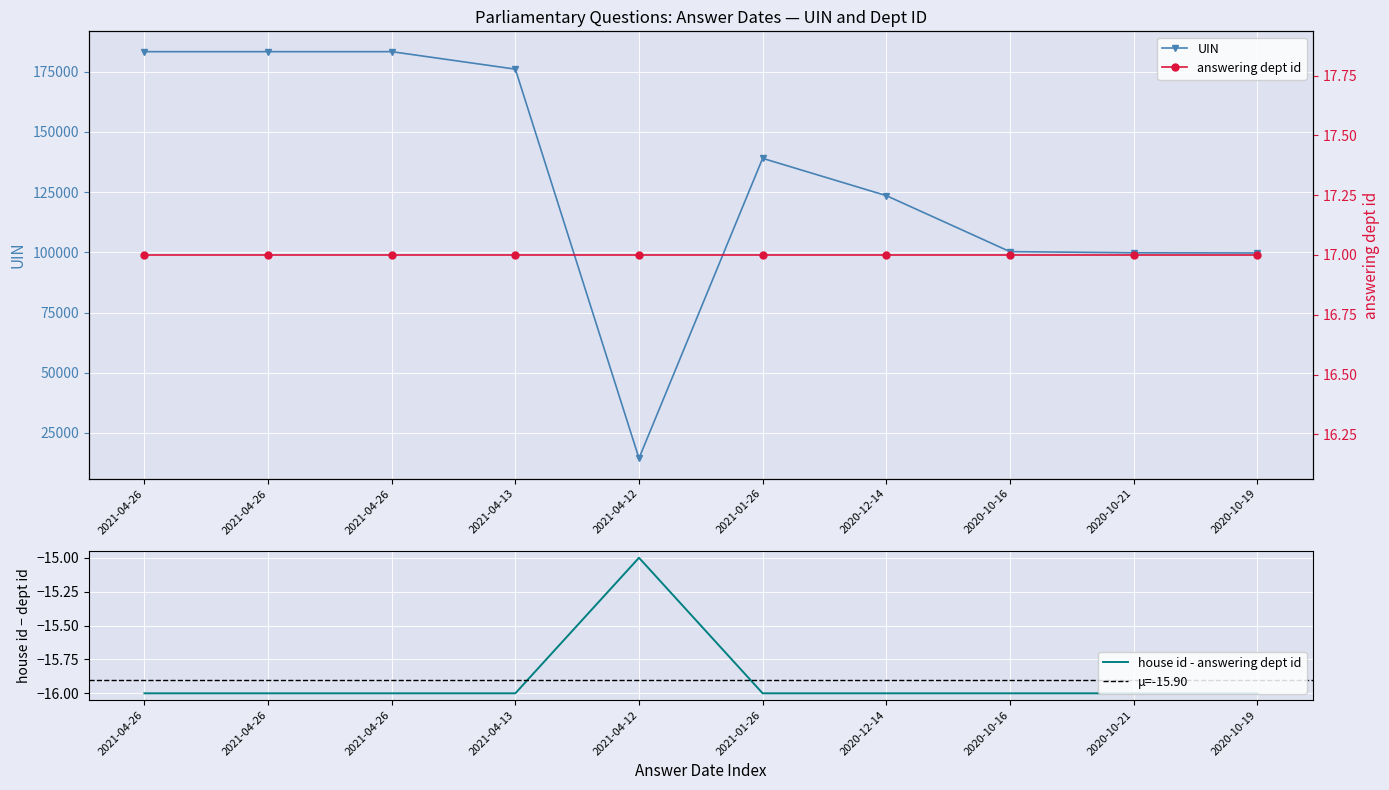

The value at 2021-04-26 is -16. True or false?

True